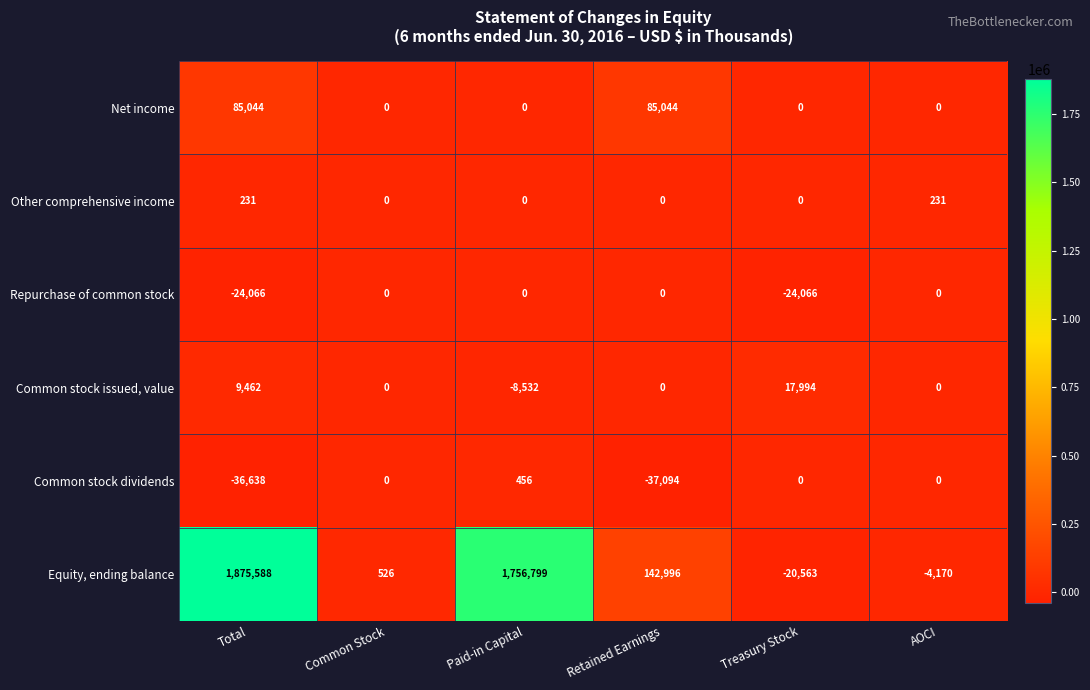

What is the sum of the Equity, ending balance values at Common Stock and Paid-in Capital?

1757325